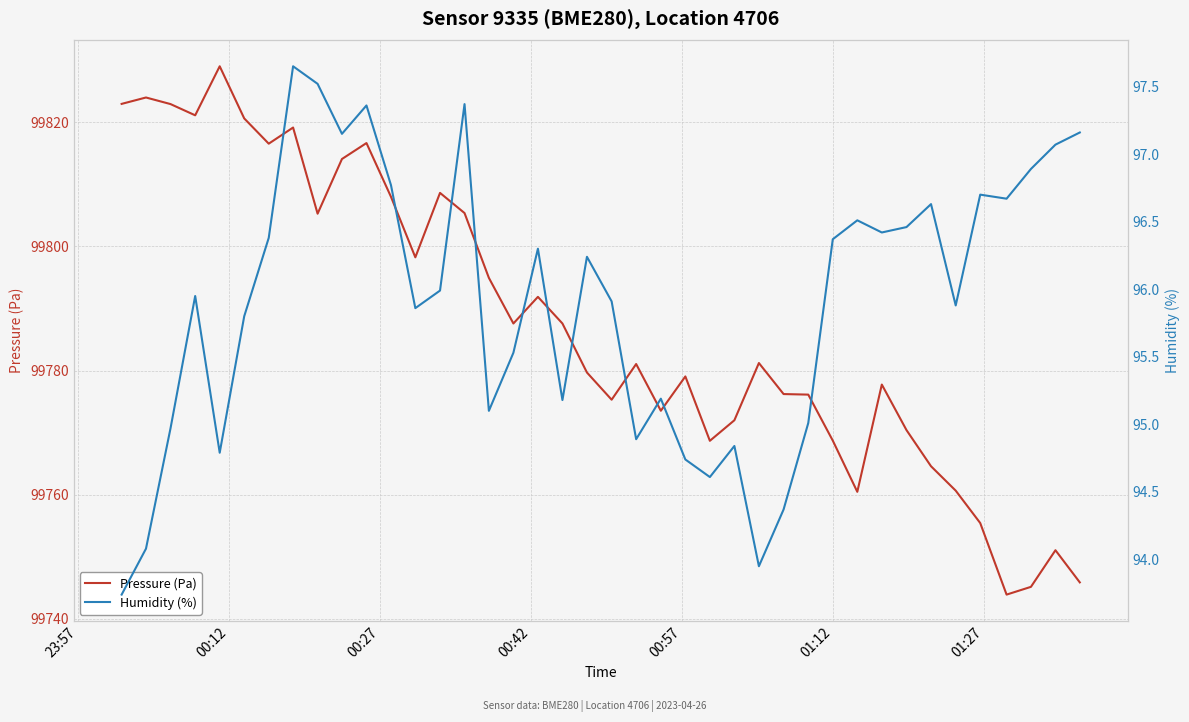

Does the chart display data point markers on the line(s)?

No